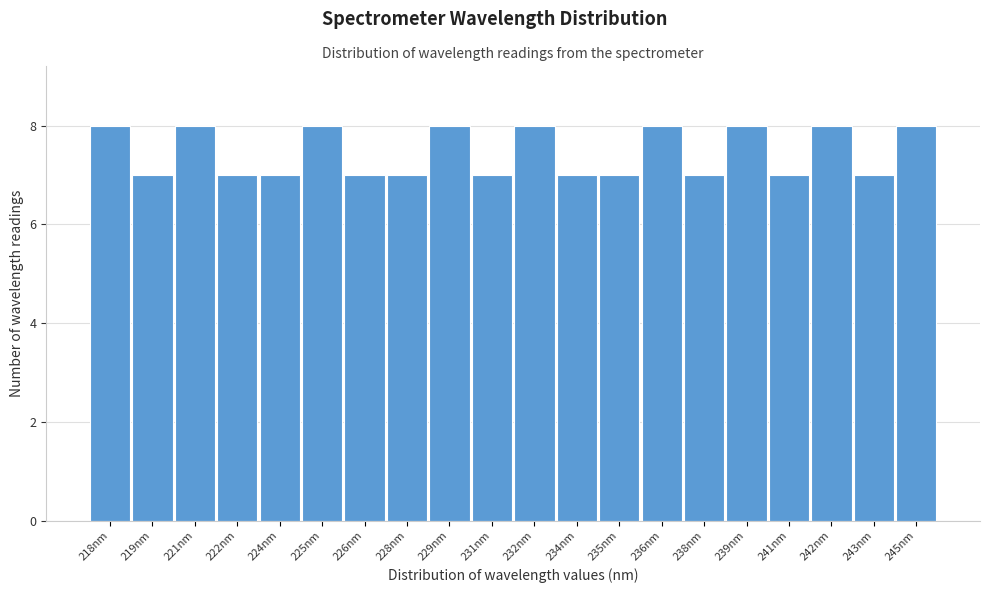

Reading right to left, transcribe all the data shown in this chart.

245nm=8	243nm=7	242nm=8	241nm=7	239nm=8	238nm=7	236nm=8	235nm=7	234nm=7	232nm=8	231nm=7	229nm=8	228nm=7	226nm=7	225nm=8	224nm=7	222nm=7	221nm=8	219nm=7	218nm=8